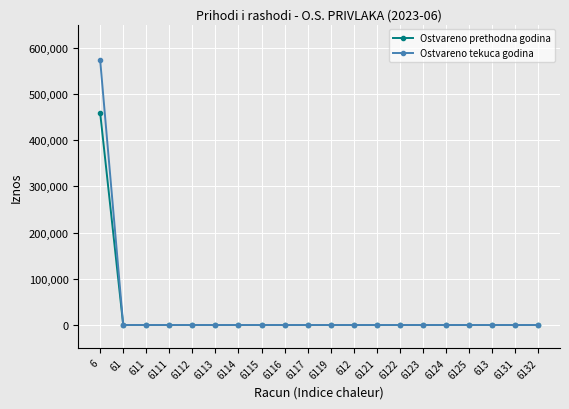

What is the maximum value for Ostvareno tekuca godina?

572859.2